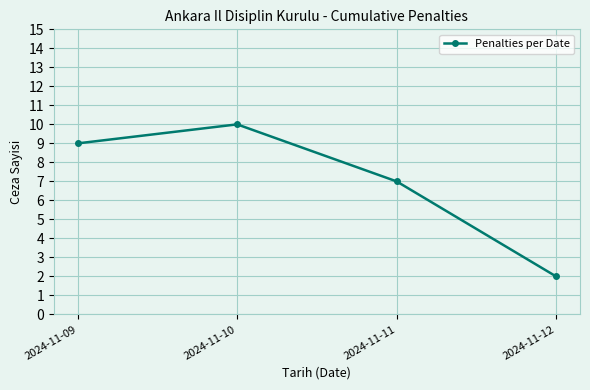

What is the change in value from 2024-11-11 to 2024-11-12?

-5